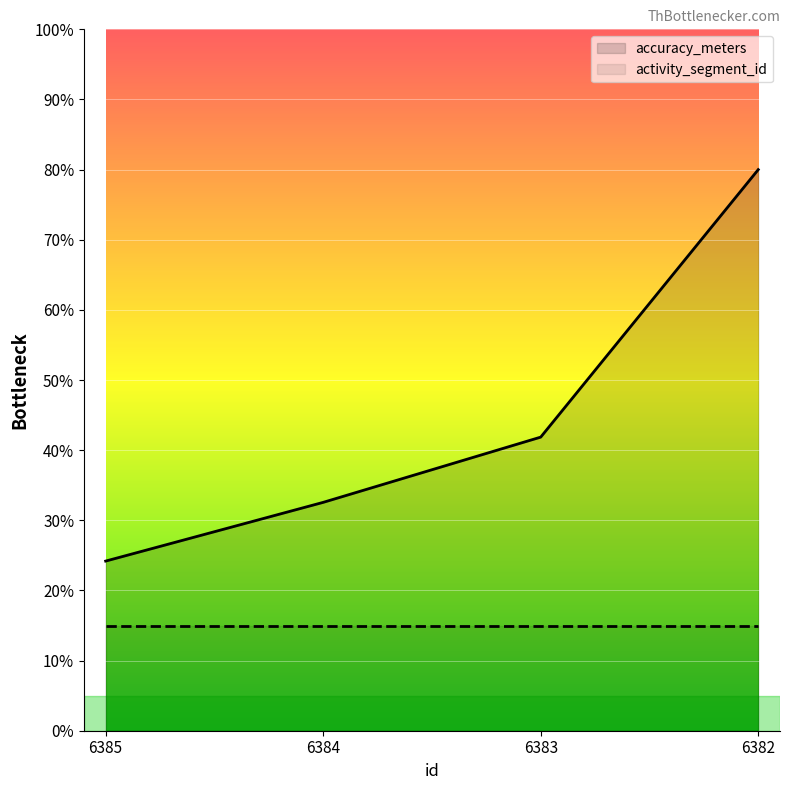

Reading left to right, transcribe all the data shown in this chart.

24.2	32.6	41.9	80.0